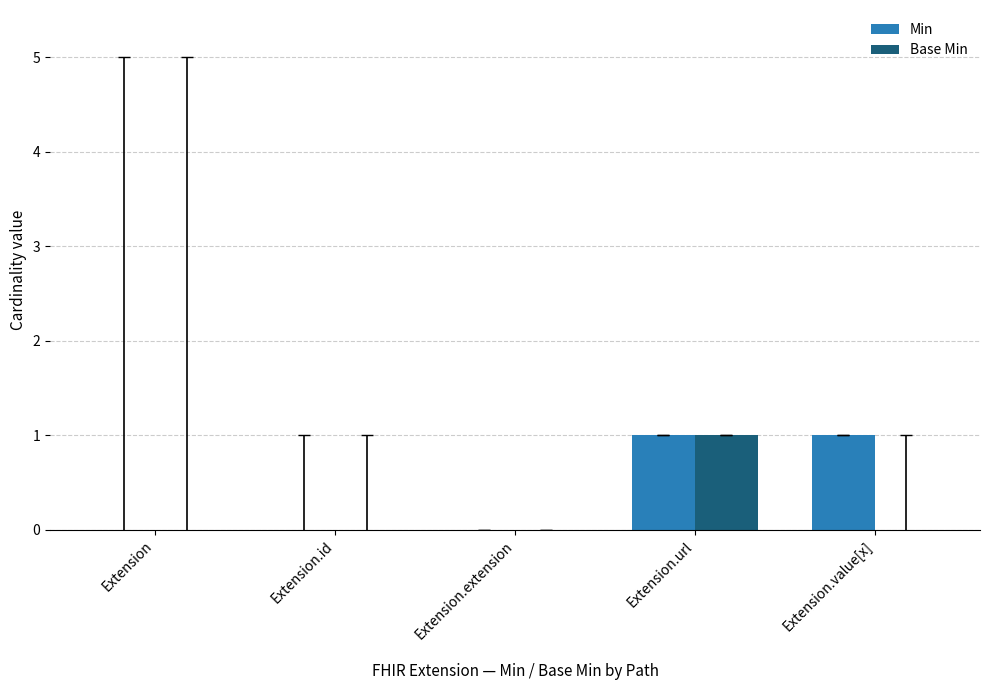

Is it true that Base Min equals 0 at Extension.value[x]?

True